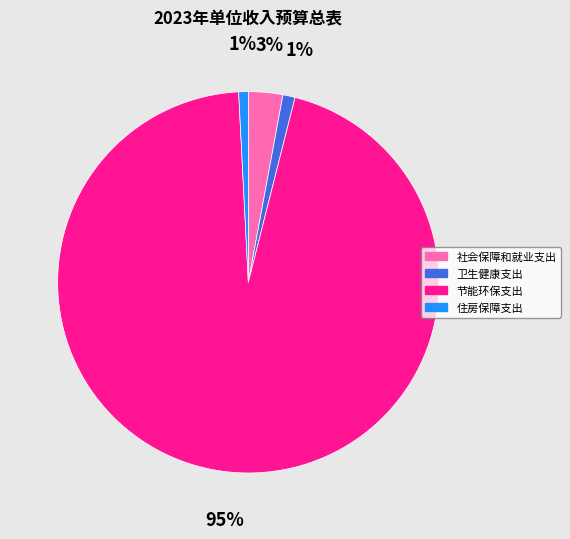

Count the number of slices in the pie.

4